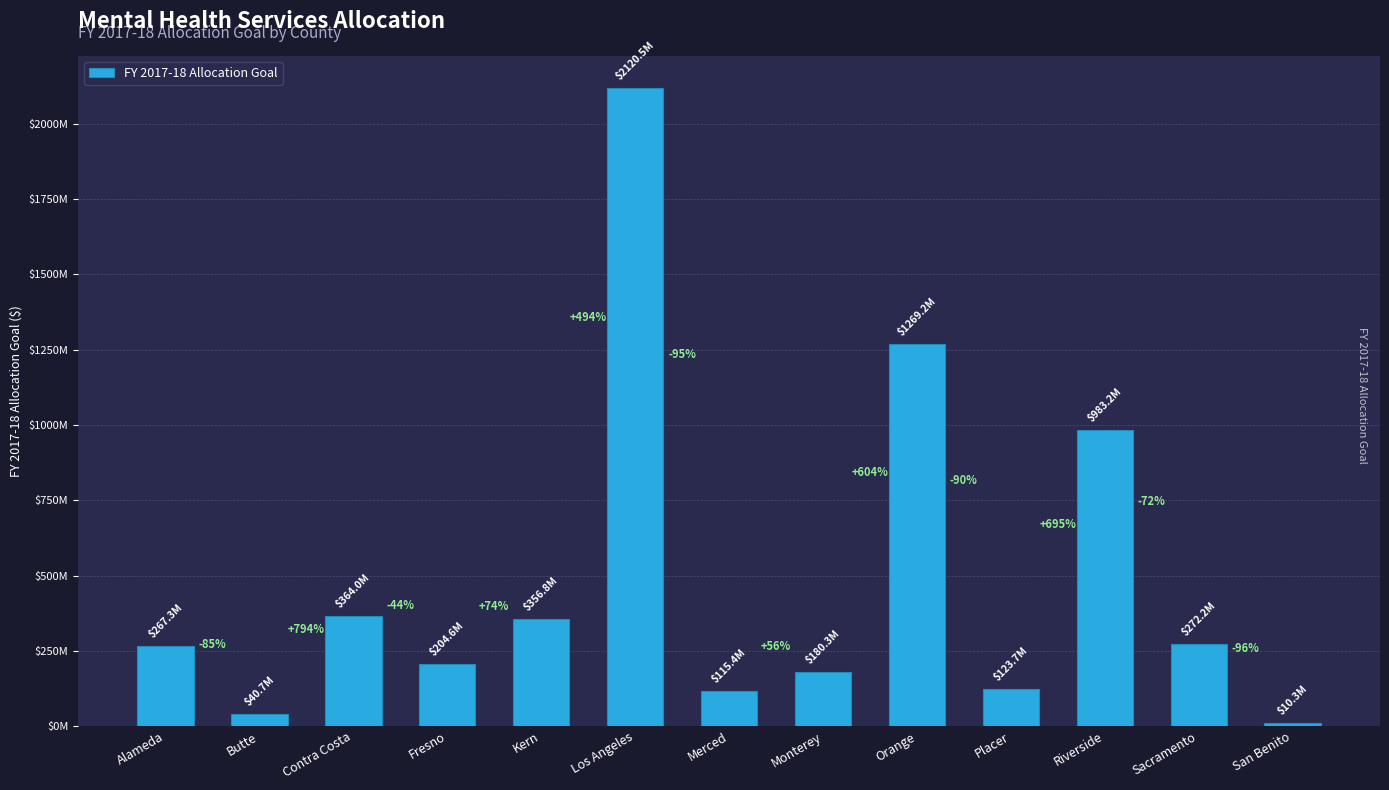

List the labels in order of value, largest first.

Los Angeles, Orange, Riverside, Contra Costa, Kern, Sacramento, Alameda, Fresno, Monterey, Placer, Merced, Butte, San Benito